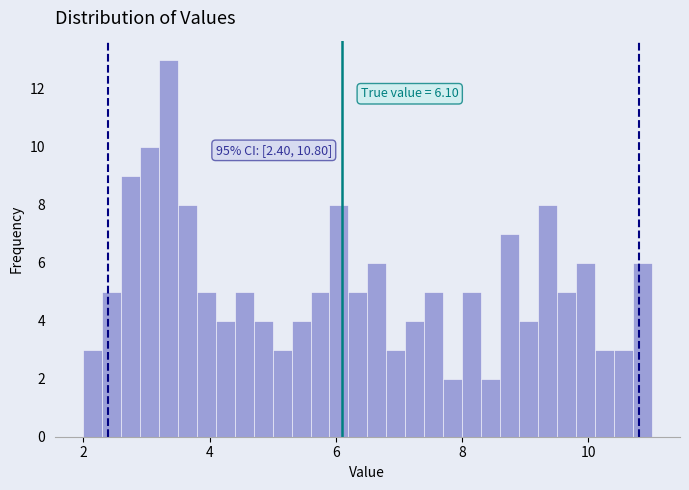

Read against the x-axis, roughly where is the centre of the tallest bar?

3.4